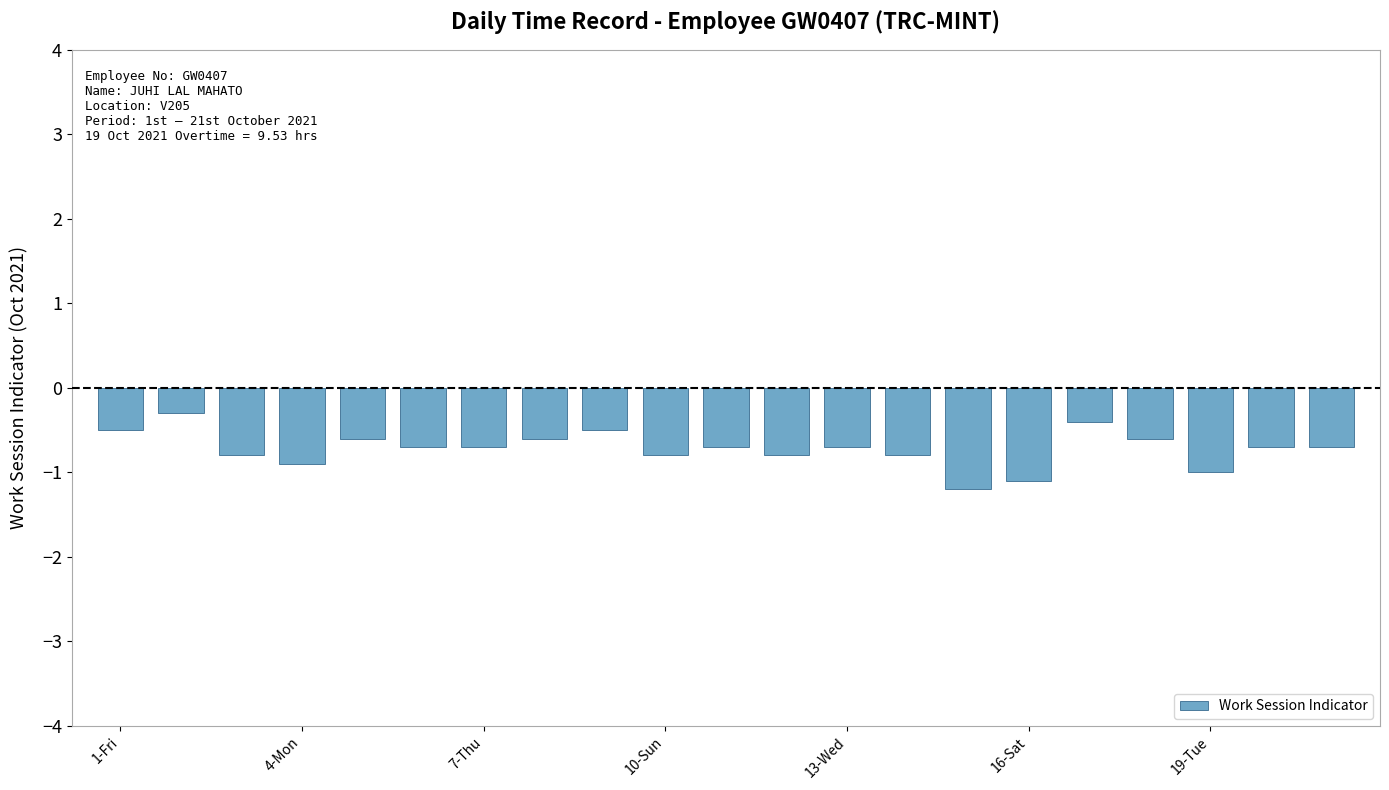

What is the average value?

-0.7